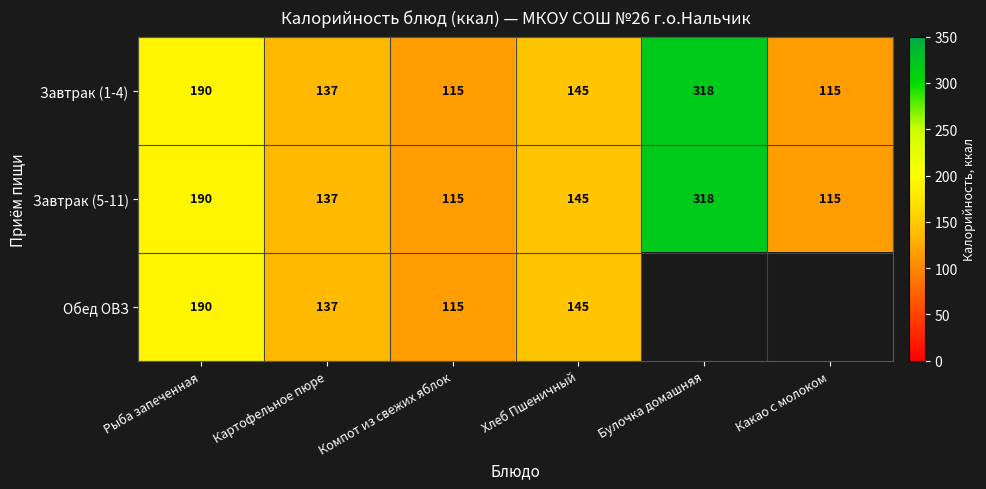

Where is Завтрак (1-4) nearest to the value 216?

Рыба запеченная